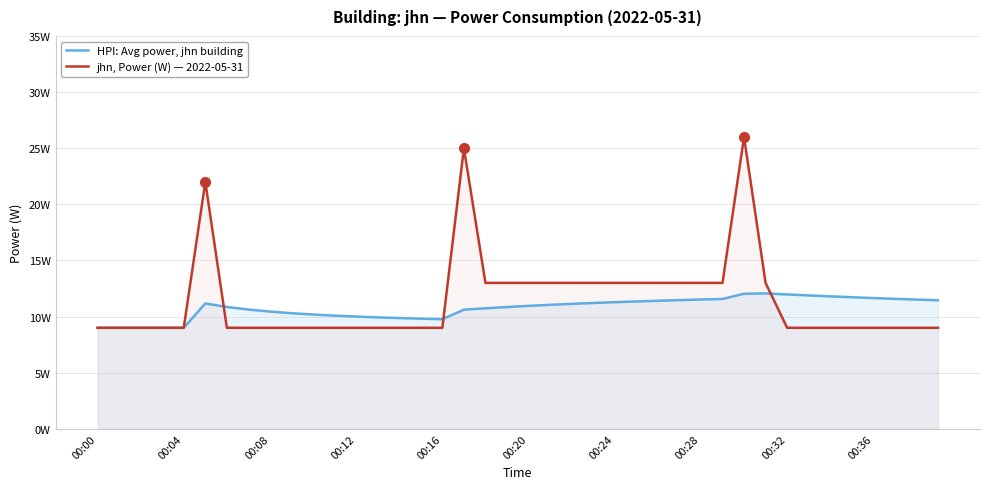

What is the value of the HPI: Avg power, jhn building point at the 40th from the left?

11.4